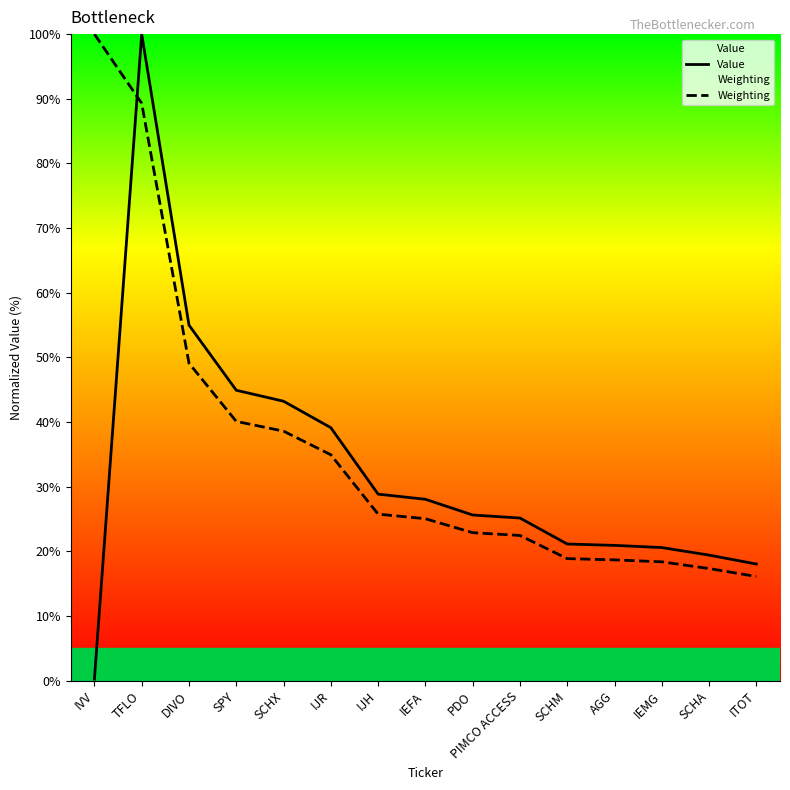

Reading right to left, extract all data points from this chart.

Value: 18.1	19.4	20.6	20.9	21.1	25.2	25.6	28.1	28.9	39.1	43.2	44.9	55.0	100.0	0.3
Weighting: 16.1	17.4	18.4	18.7	18.9	22.5	22.9	25.1	25.8	34.9	38.6	40.1	49.1	89.3	100.0